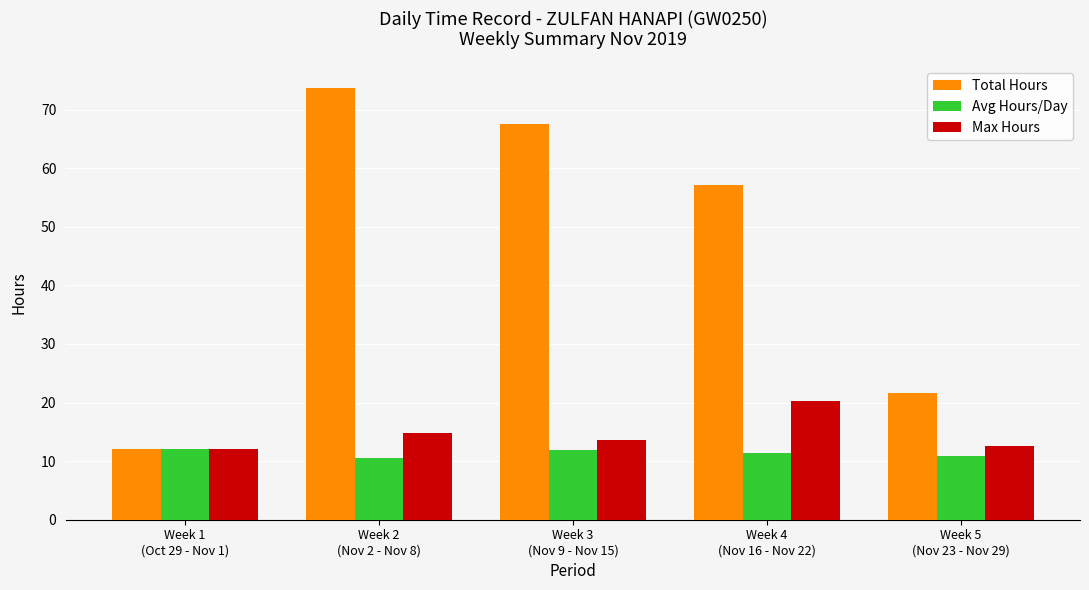

Between Week 1
(Oct 29 - Nov 1) and Week 2
(Nov 2 - Nov 8), which series saw the biggest shift?

Total Hours